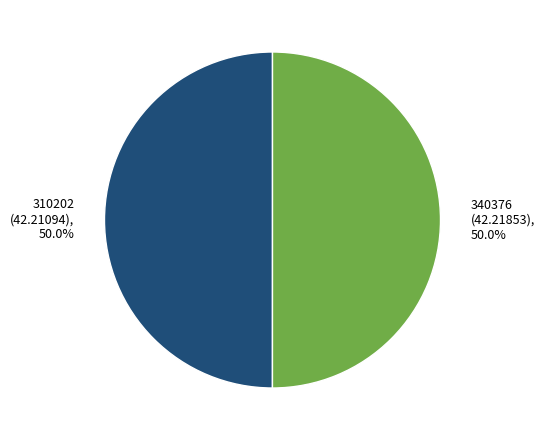

To the nearest percent, what is the combined percentage of 310202 and 340376?

100%